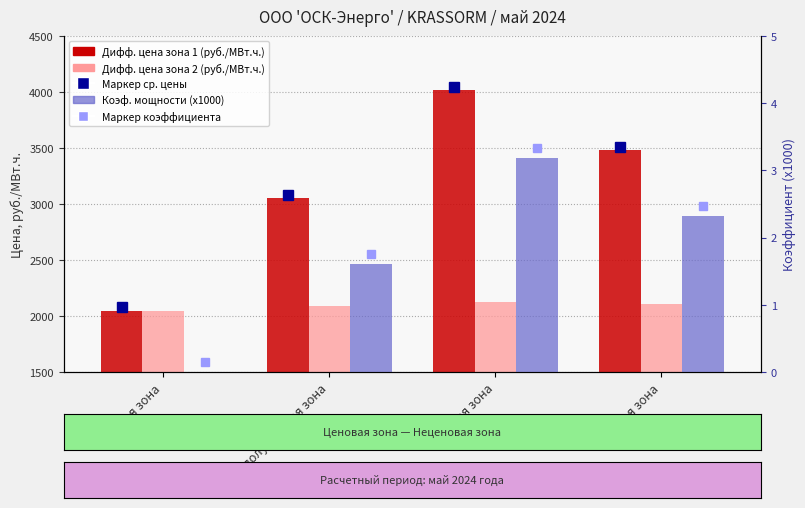

Rank the series at пиковая зона from highest to lowest value.

Дифф. цена зона 1 (руб./МВт.ч.), Дифф. цена зона 2 (руб./МВт.ч.), Коэф. мощности (x1000)